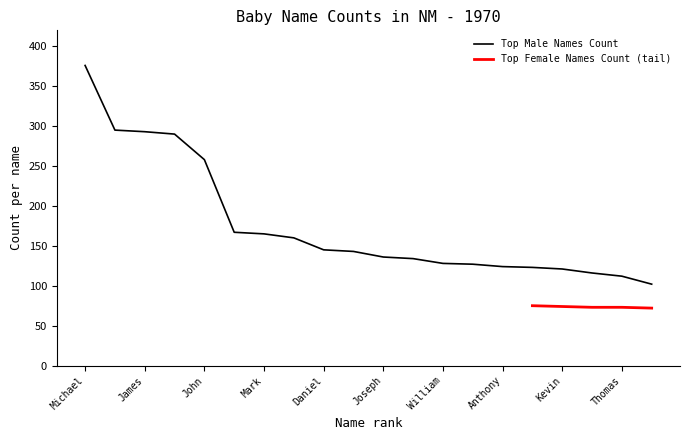

Between Christopher and David, which is larger?

David